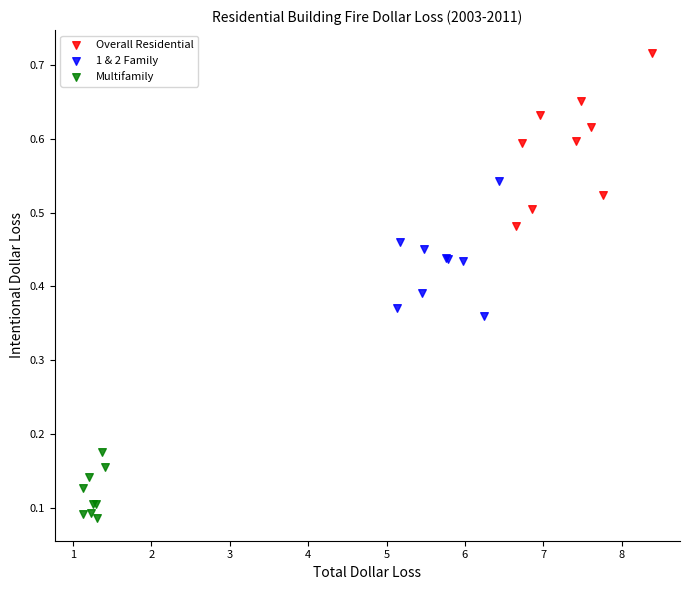

Which series reaches the maximum Y coordinate?

Overall Residential